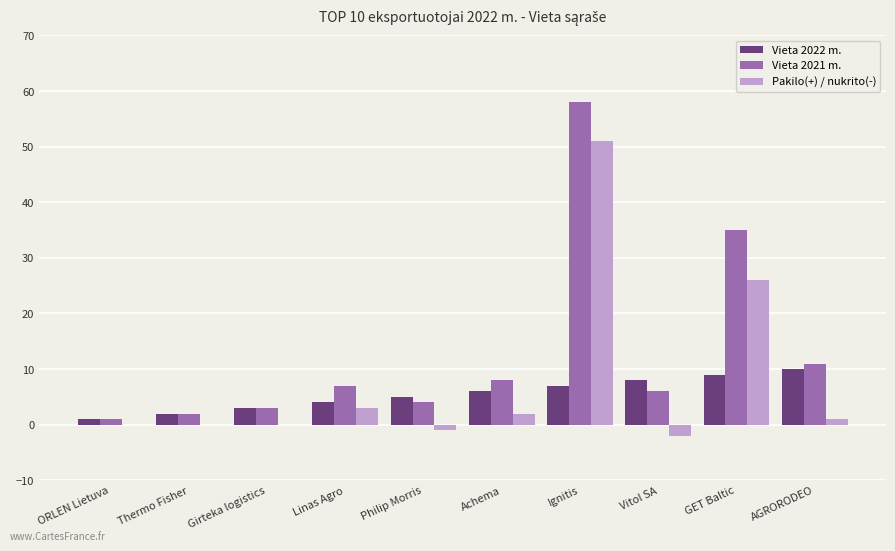

What is the sum of all Vieta 2021 m. values?

135